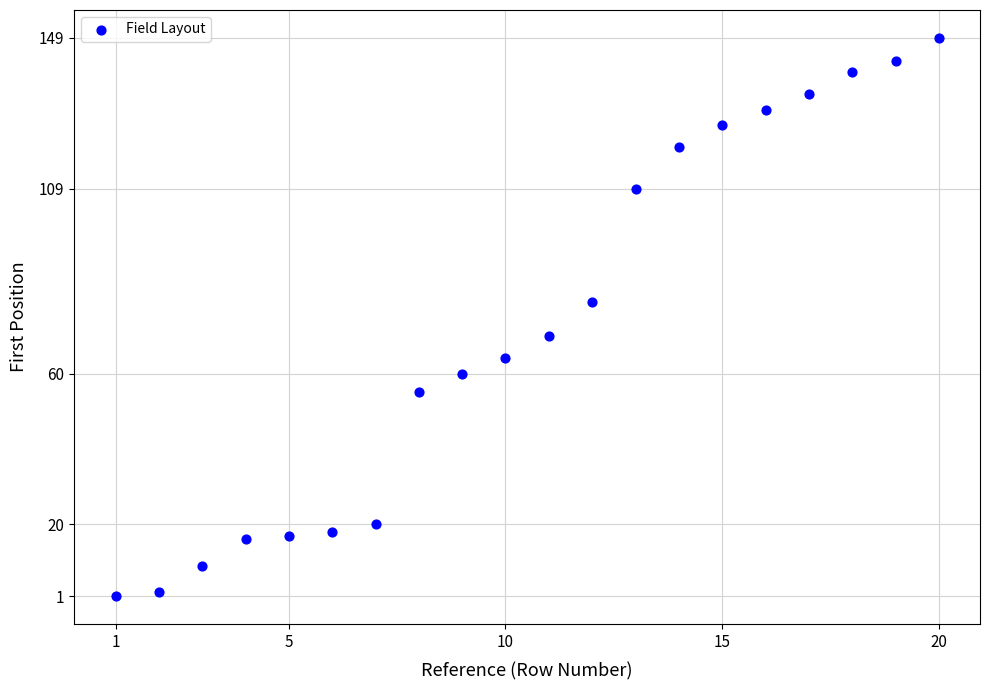

What is the range of Y values (max minus min)?

148